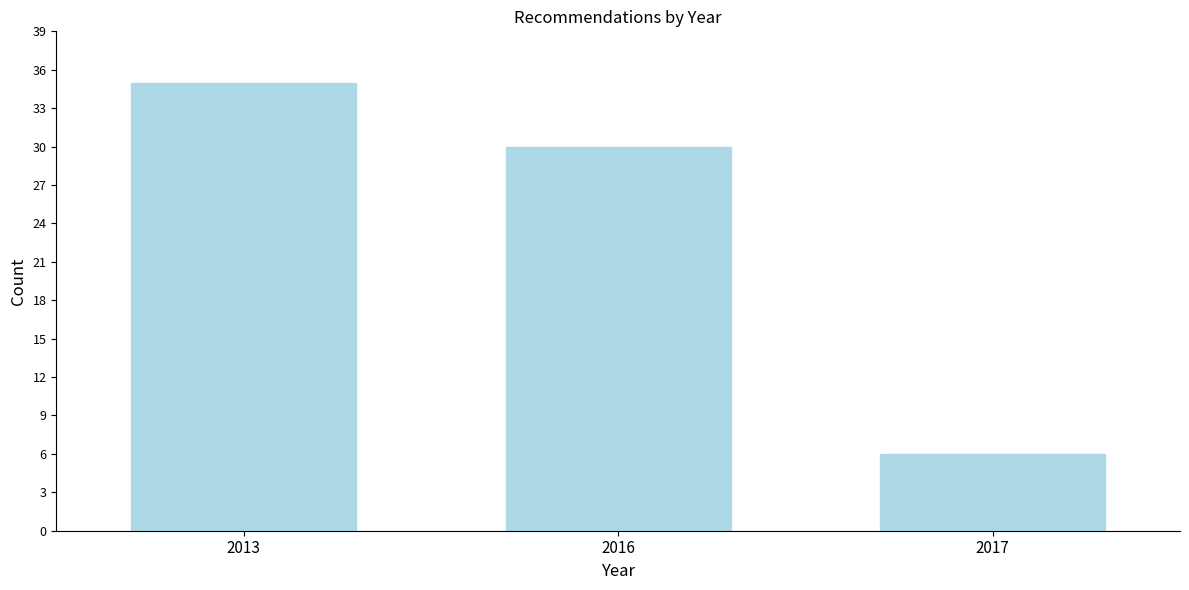

Reading right to left, what are all the values shown in this chart?

2017=6	2016=30	2013=35